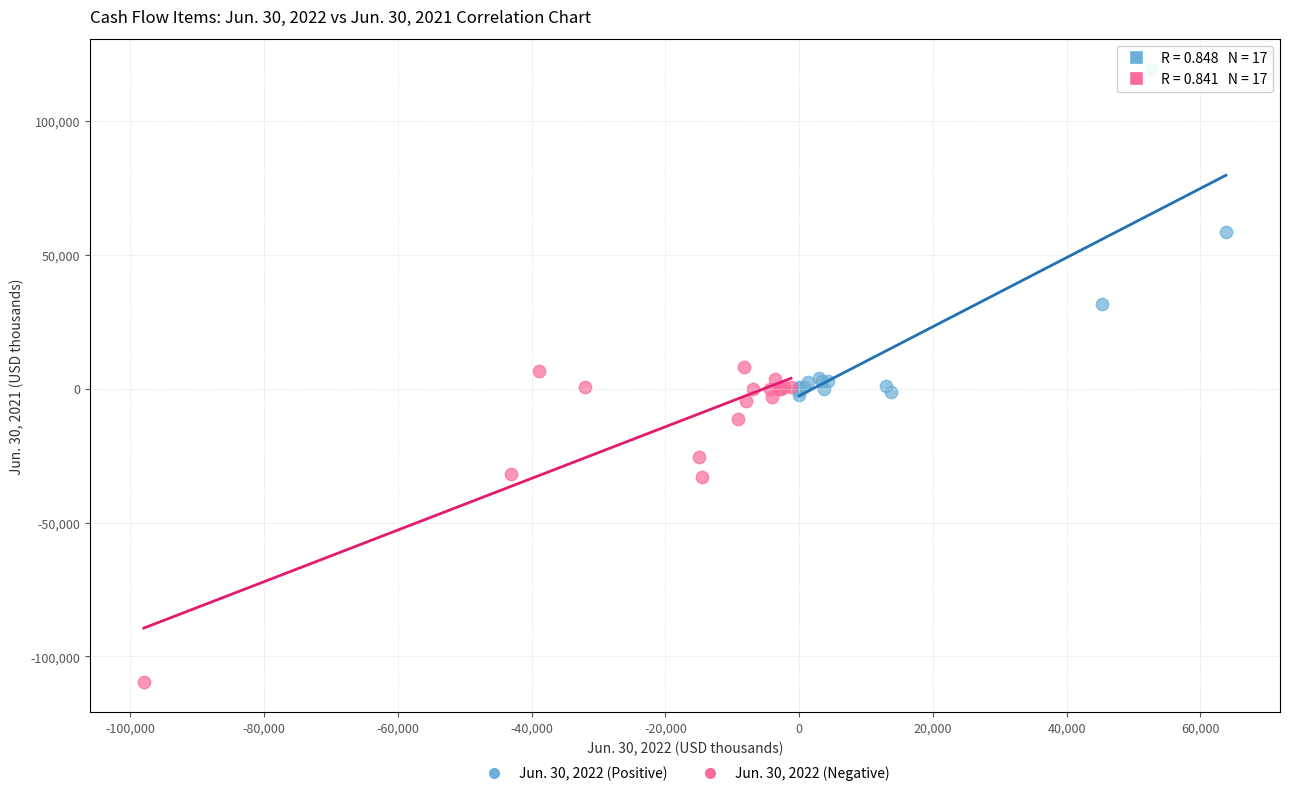

What are all the series names shown in the legend?

Jun. 30, 2022 (Positive), Jun. 30, 2022 (Negative)